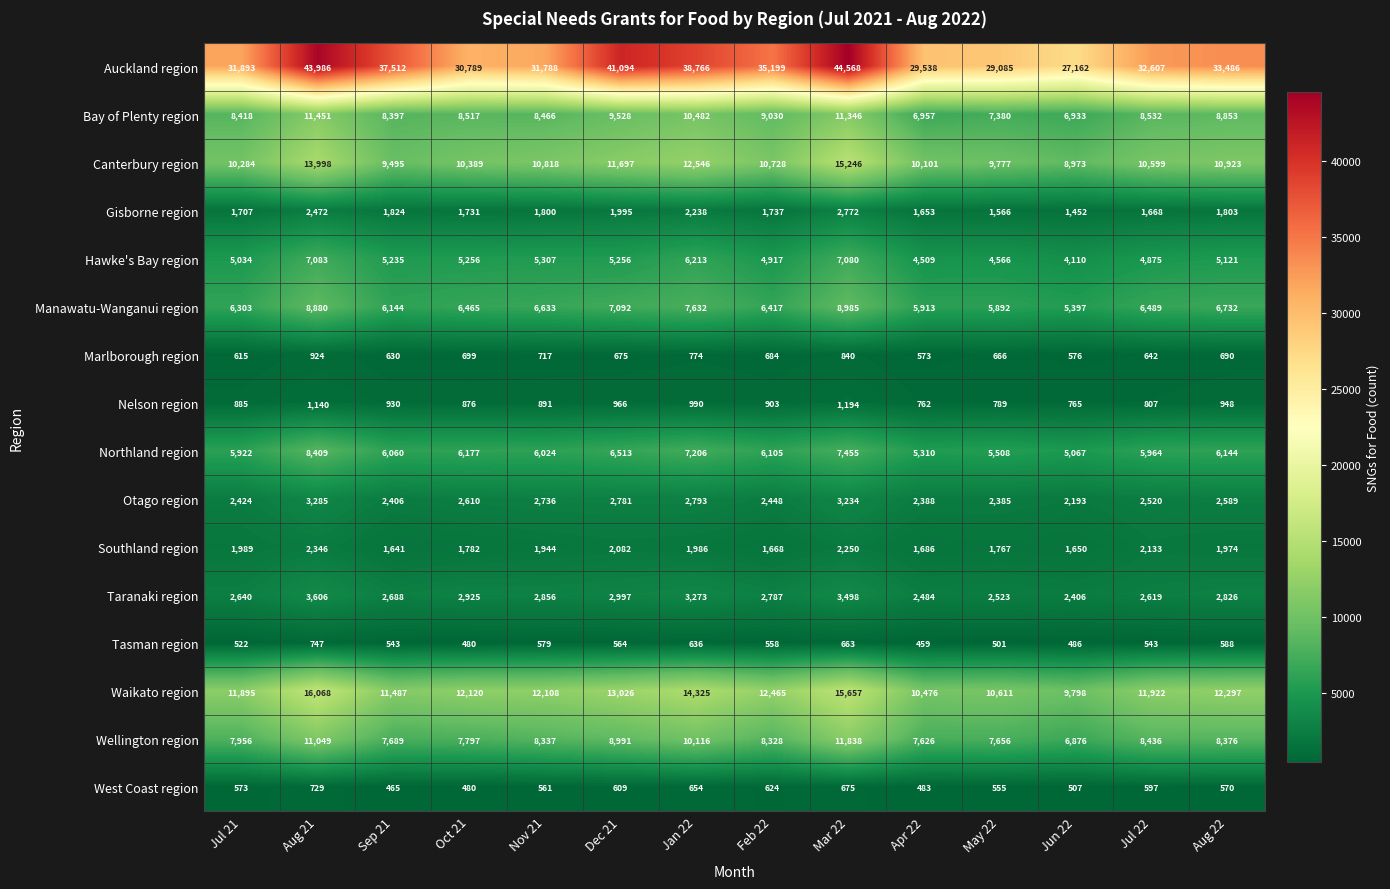

Which series has the widest spread of values?

Auckland region